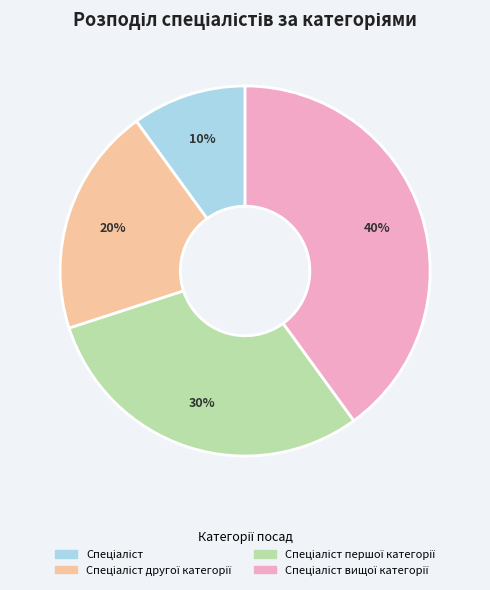

Is there any slice that represents more than half of the pie?

No